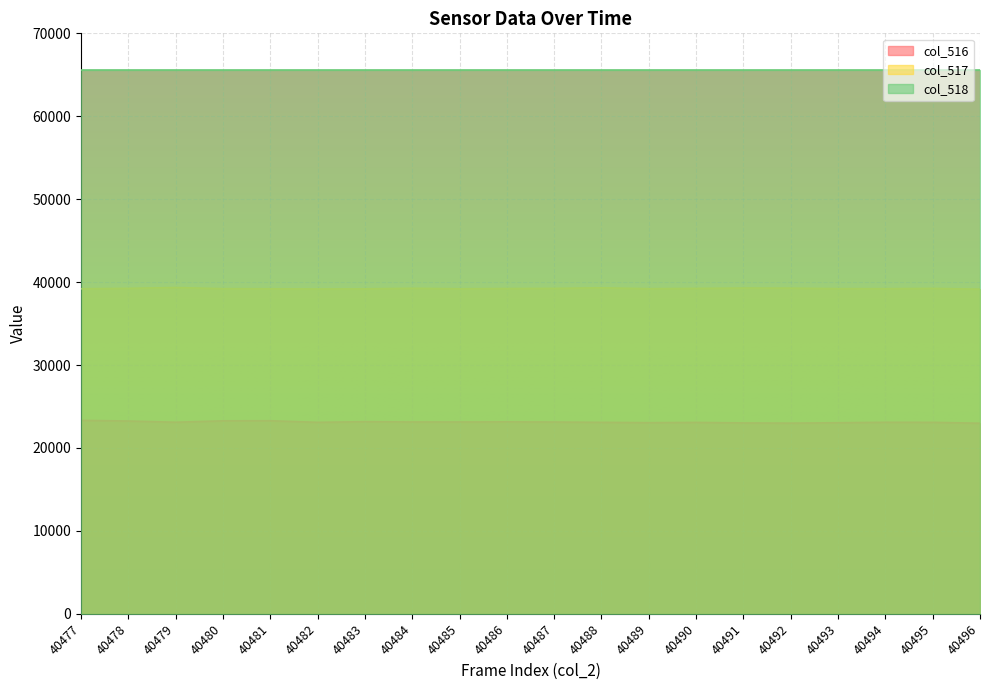

At which category is the sum across all series the highest?

40477